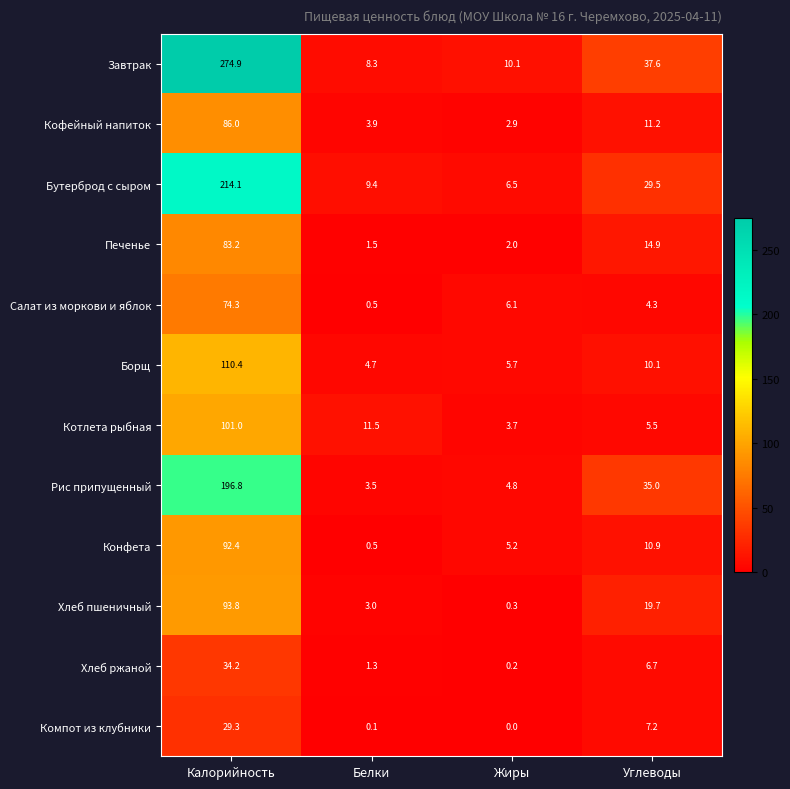

True or false: Хлеб пшеничный has a value of 26.4 at Углеводы.

False